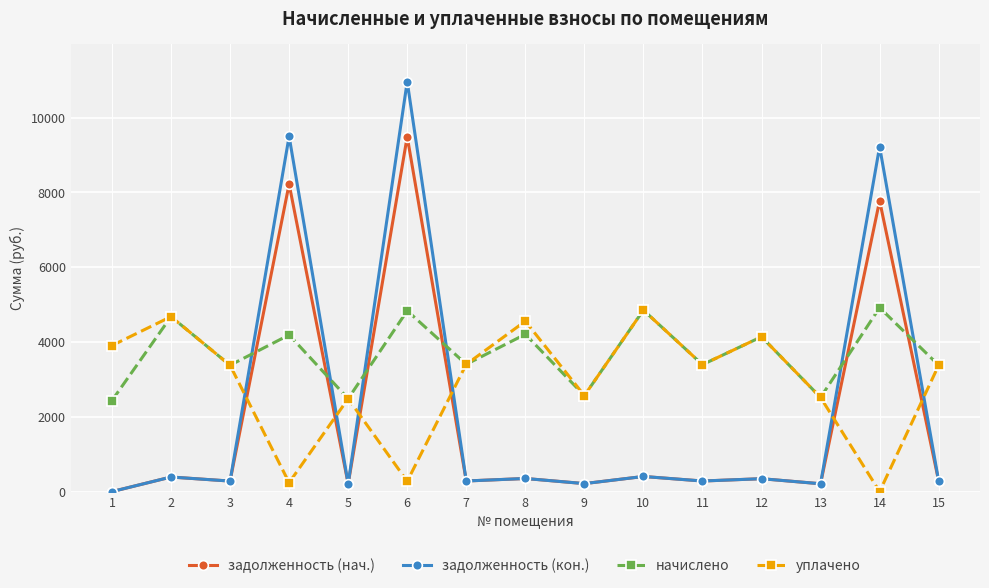

At 6, list the series in order from largest to smallest.

задолженность (кон.), задолженность (нач.), начислено, уплачено